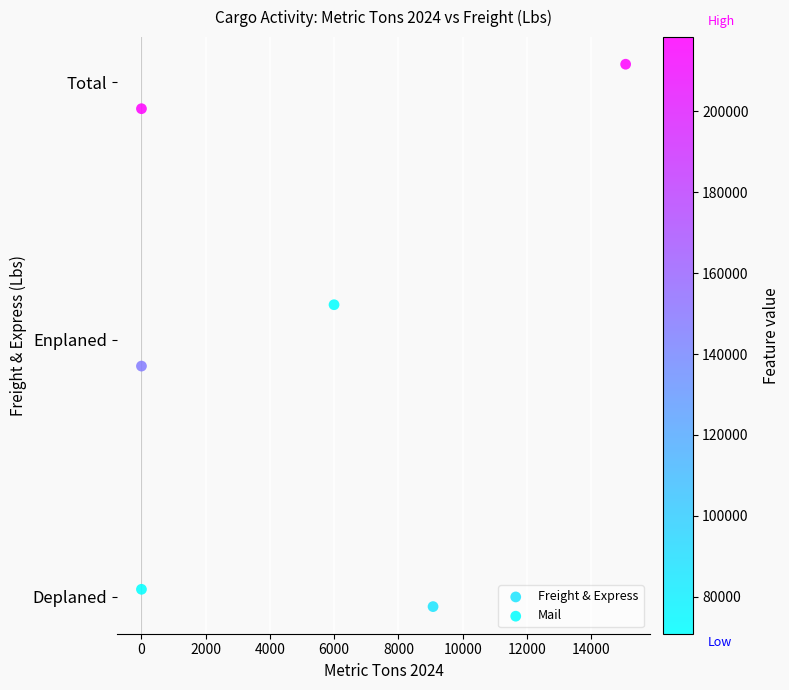

Which series contains the lowest Y value?

Freight & Express